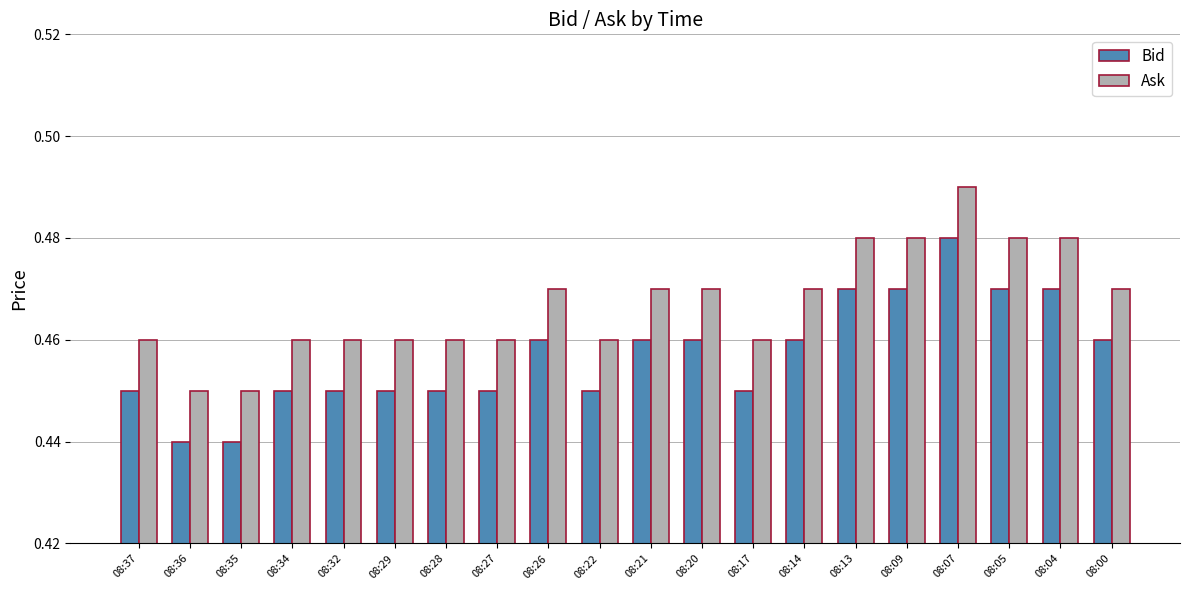

At which category is the sum across all series the highest?

08:07